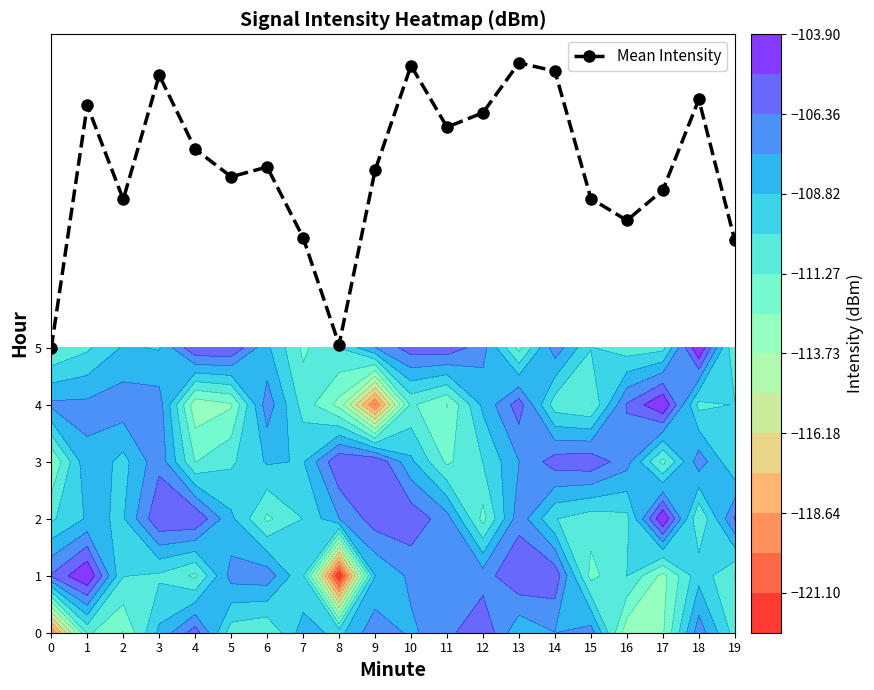

What is the difference between the values at 8 and 0?

0.1